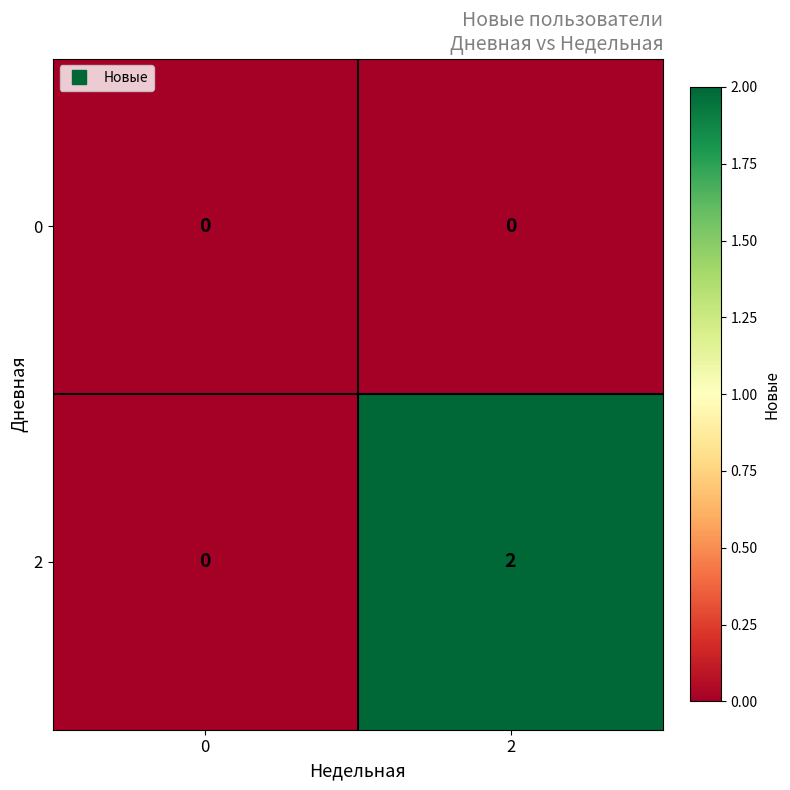

At which category is the sum across all series the highest?

2